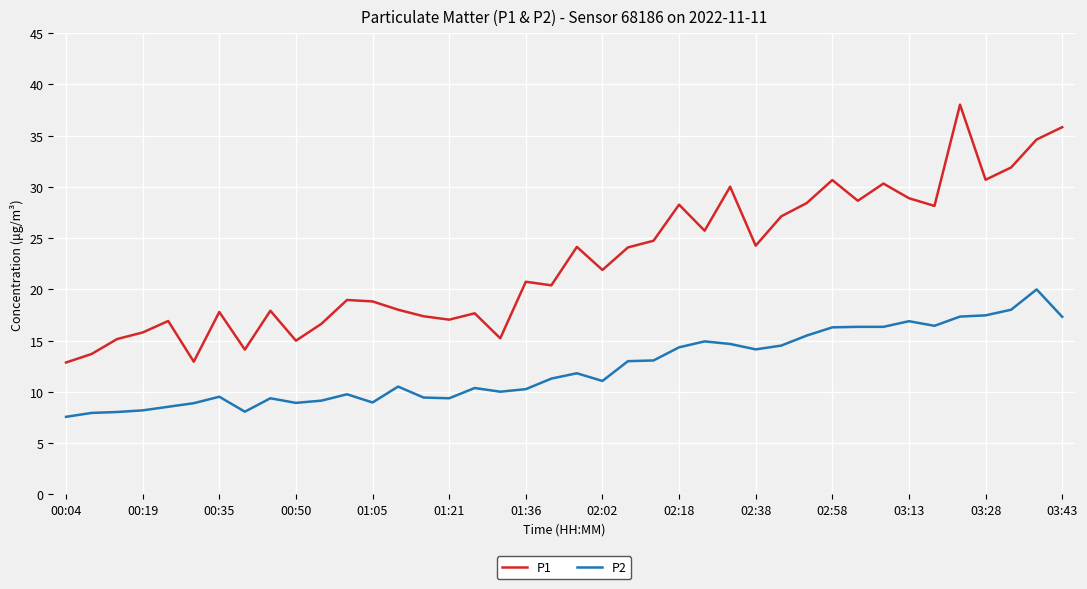

Rank the series by their average value, from highest to lowest.

P1, P2